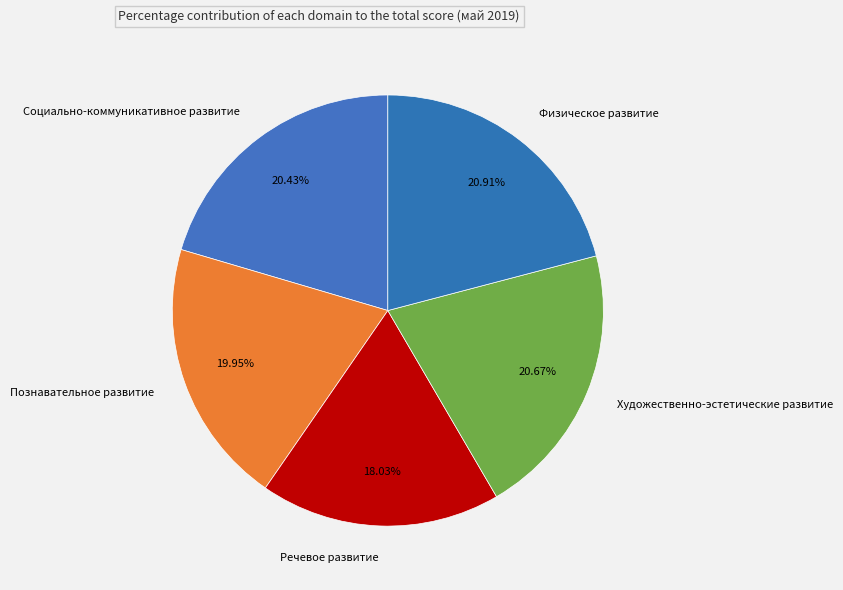

Is the sum of Познавательное развитие and Художественно-эстетические развитие greater than half?

No